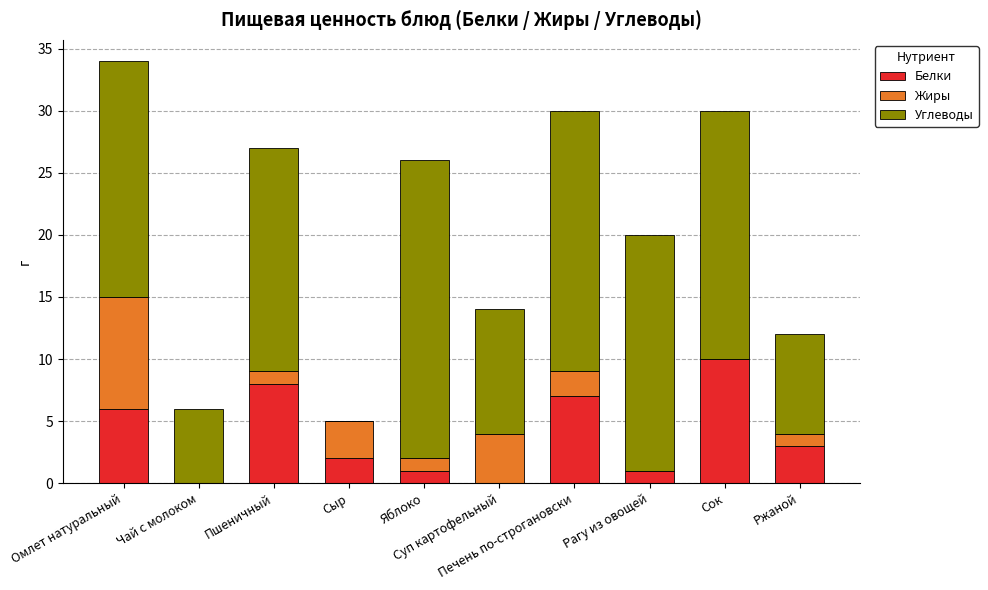

What is the highest value of the Белки series?

10